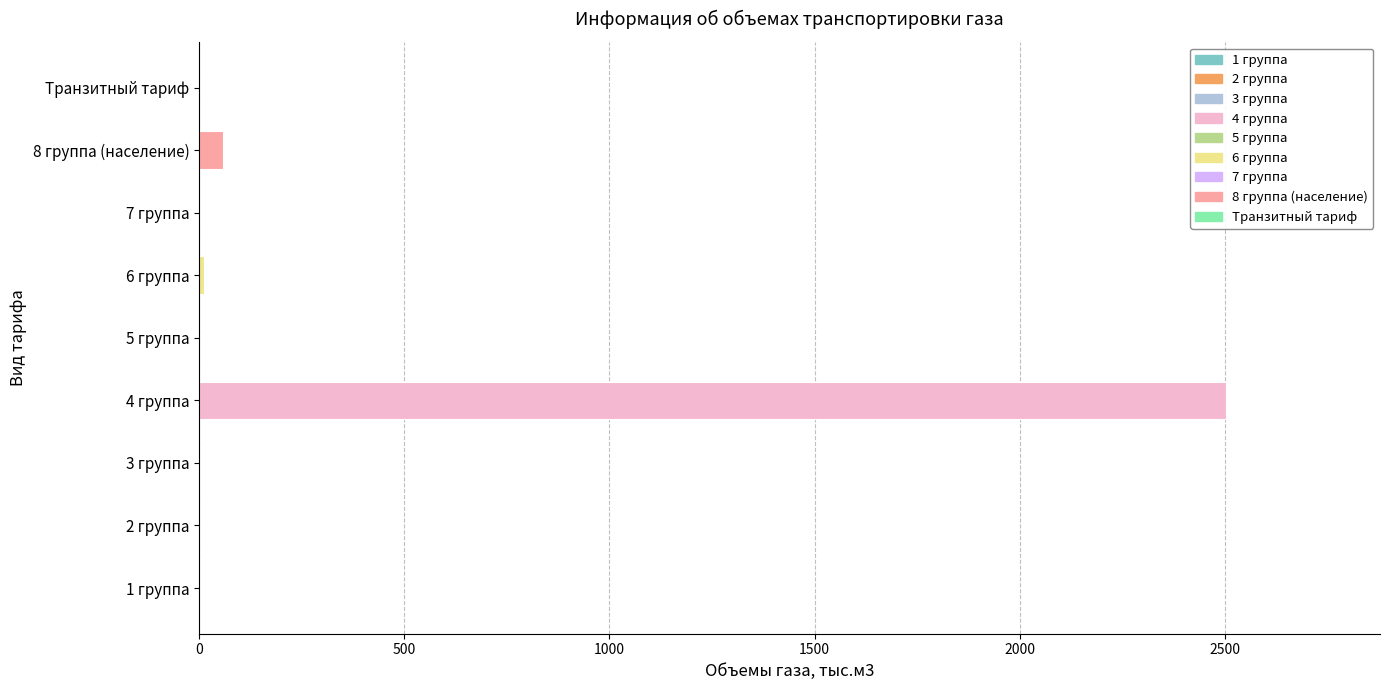

What is the sum of all values?

2573.2